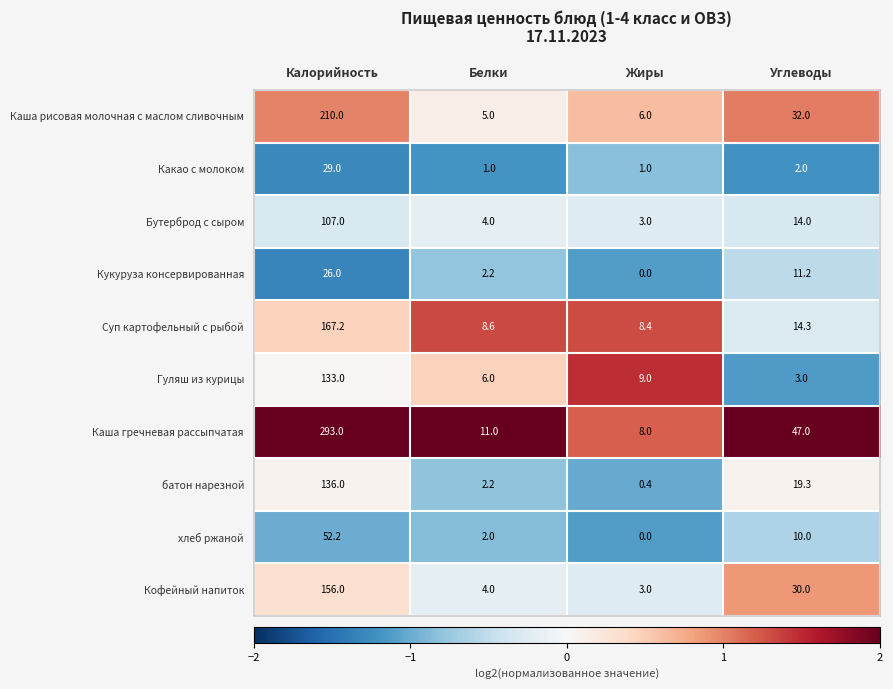

How many values in the Кофейный напиток series are below 30?

2